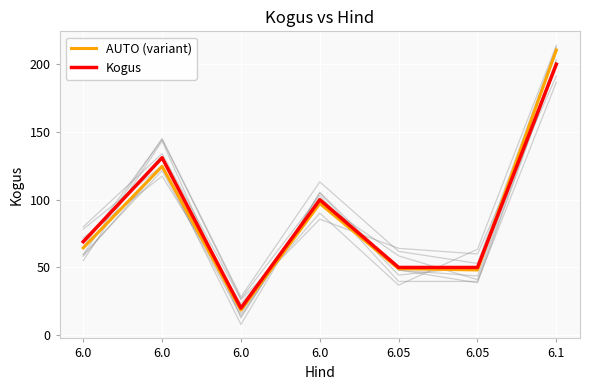

Where does the Kogus series first go above 69?

6.0